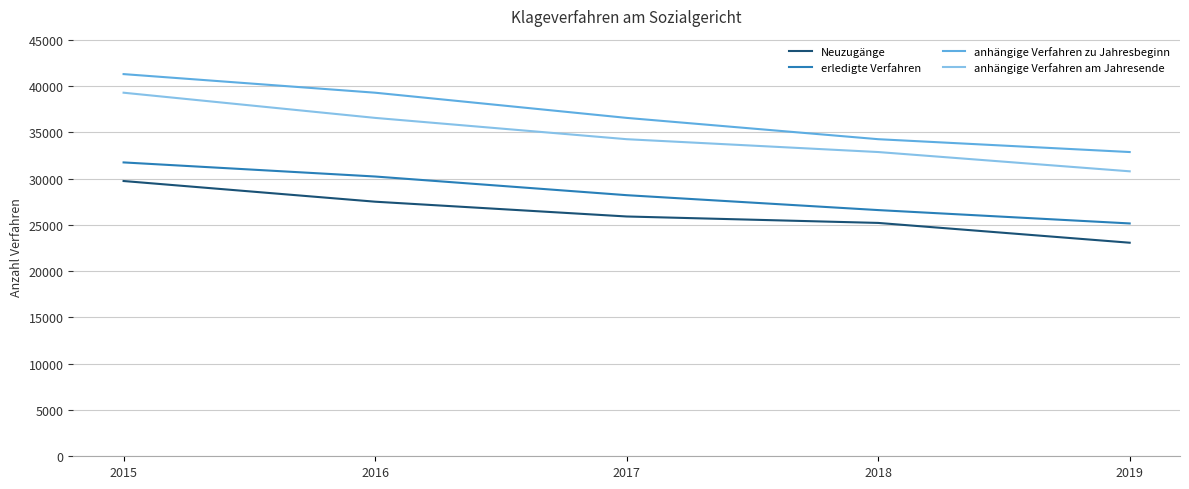

What is the difference between the highest and lowest values at 2016?

11771